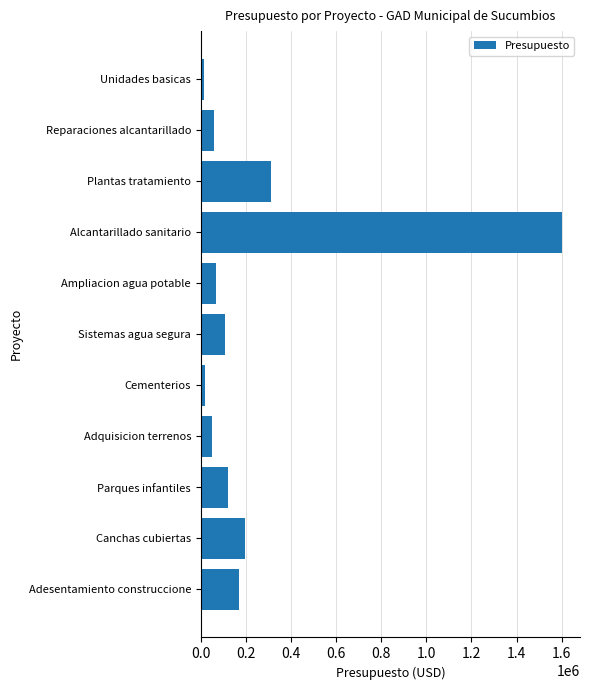

True or false: the data shows 157140.6 at Sistemas agua segura.

False